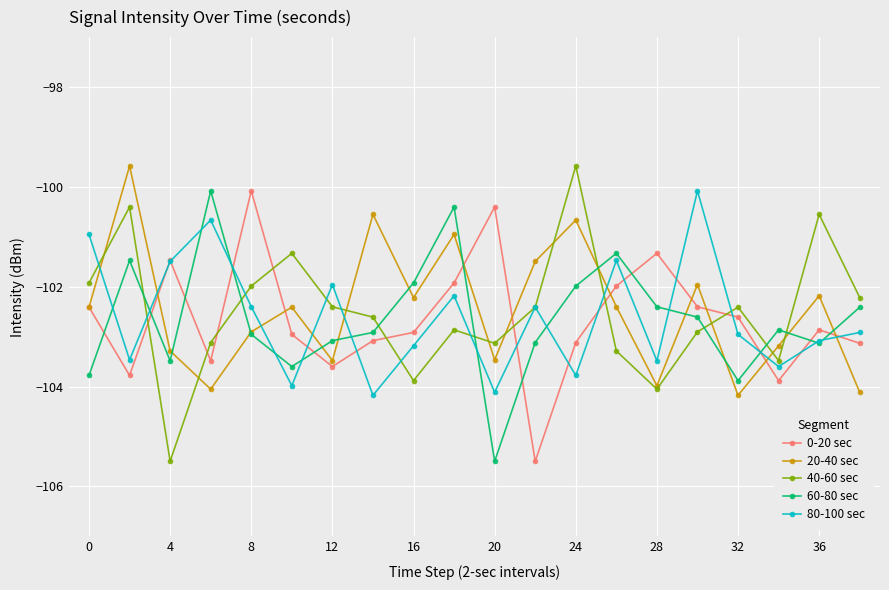

What is the difference between the second highest and minimum values in the 40-60 sec series?

5.1